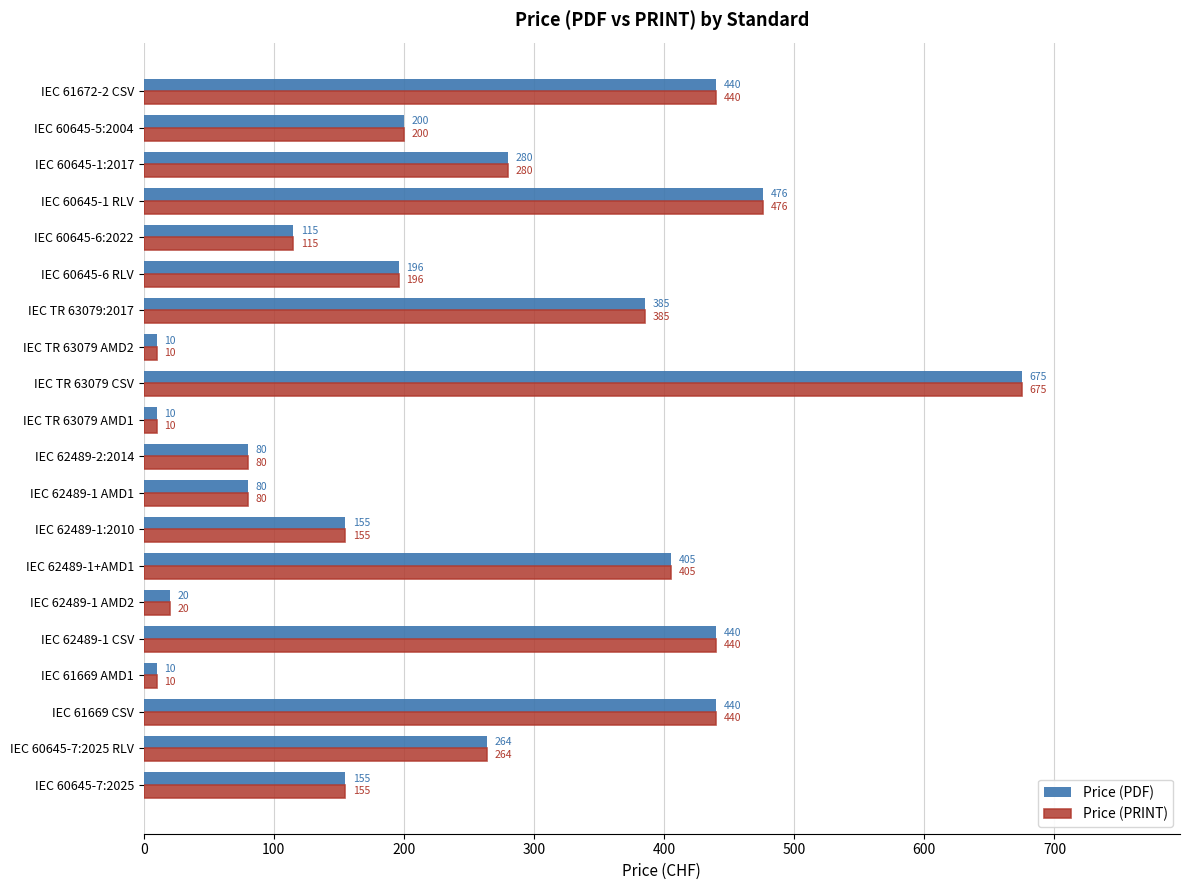

What is the approximate value of Price (PDF) at IEC 60645-6 RLV?

196